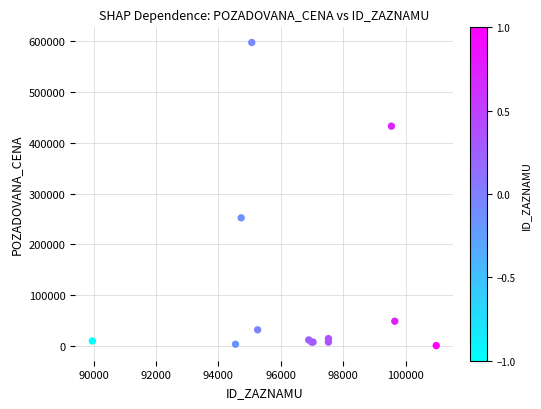

What Y value in the scatter plot is closest to 299000?

252000